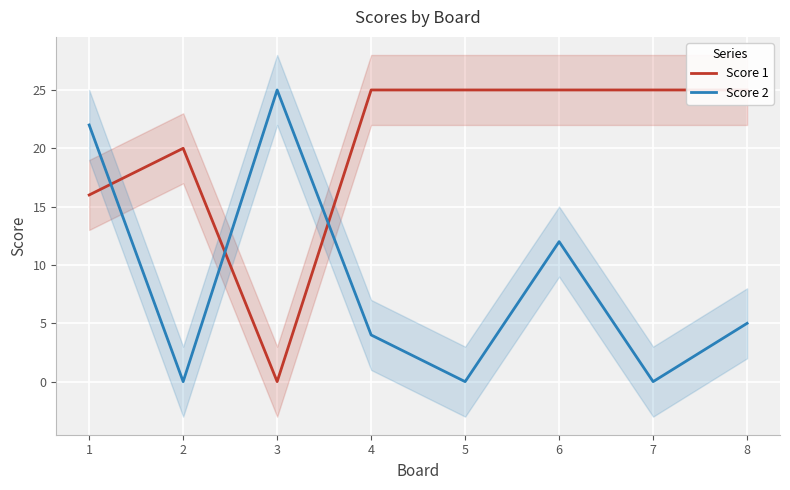

Where does the Score 2 series first go above 5?

1